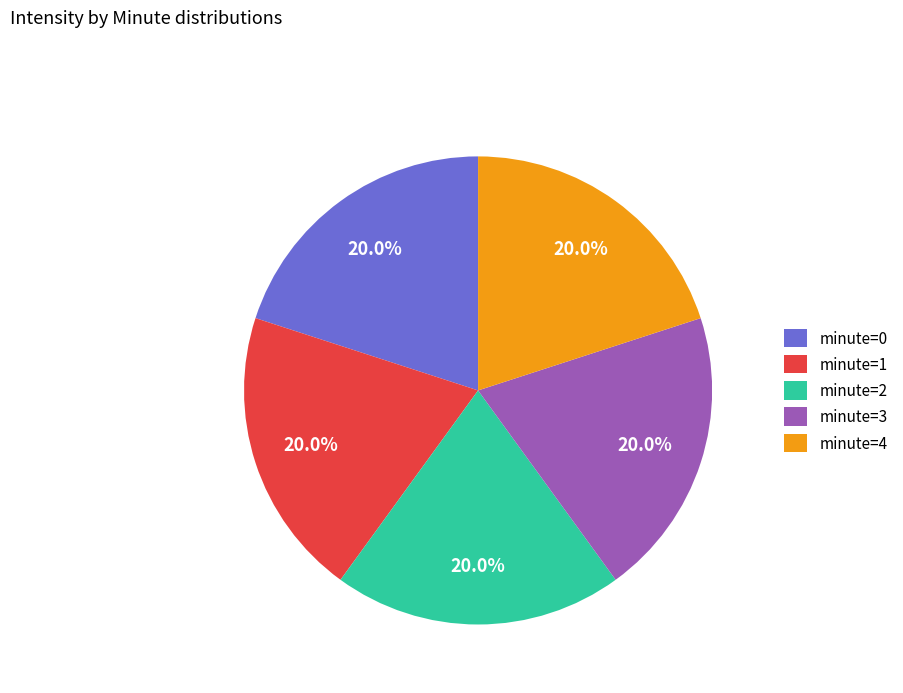

To the nearest percent, what is the difference between the largest and smallest slice percentages?

0%